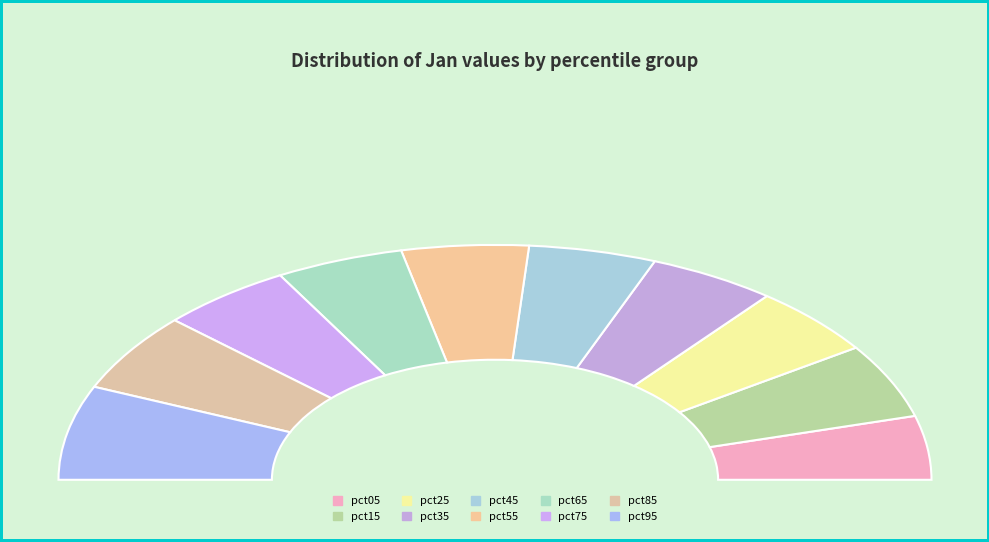

Is the sum of pct15 and pct55 greater than half?

No